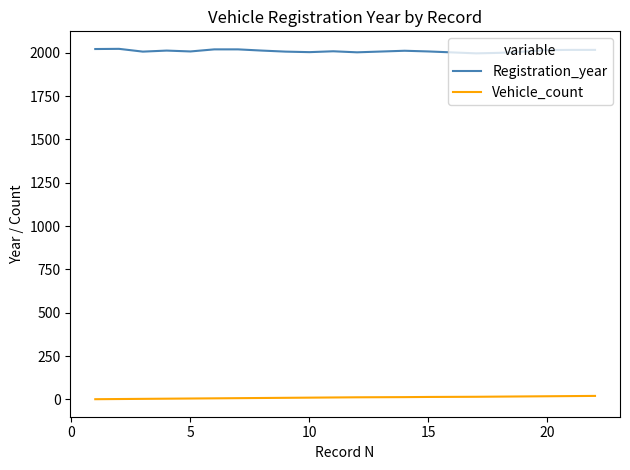

Which series has the largest total across all categories?

Registration_year